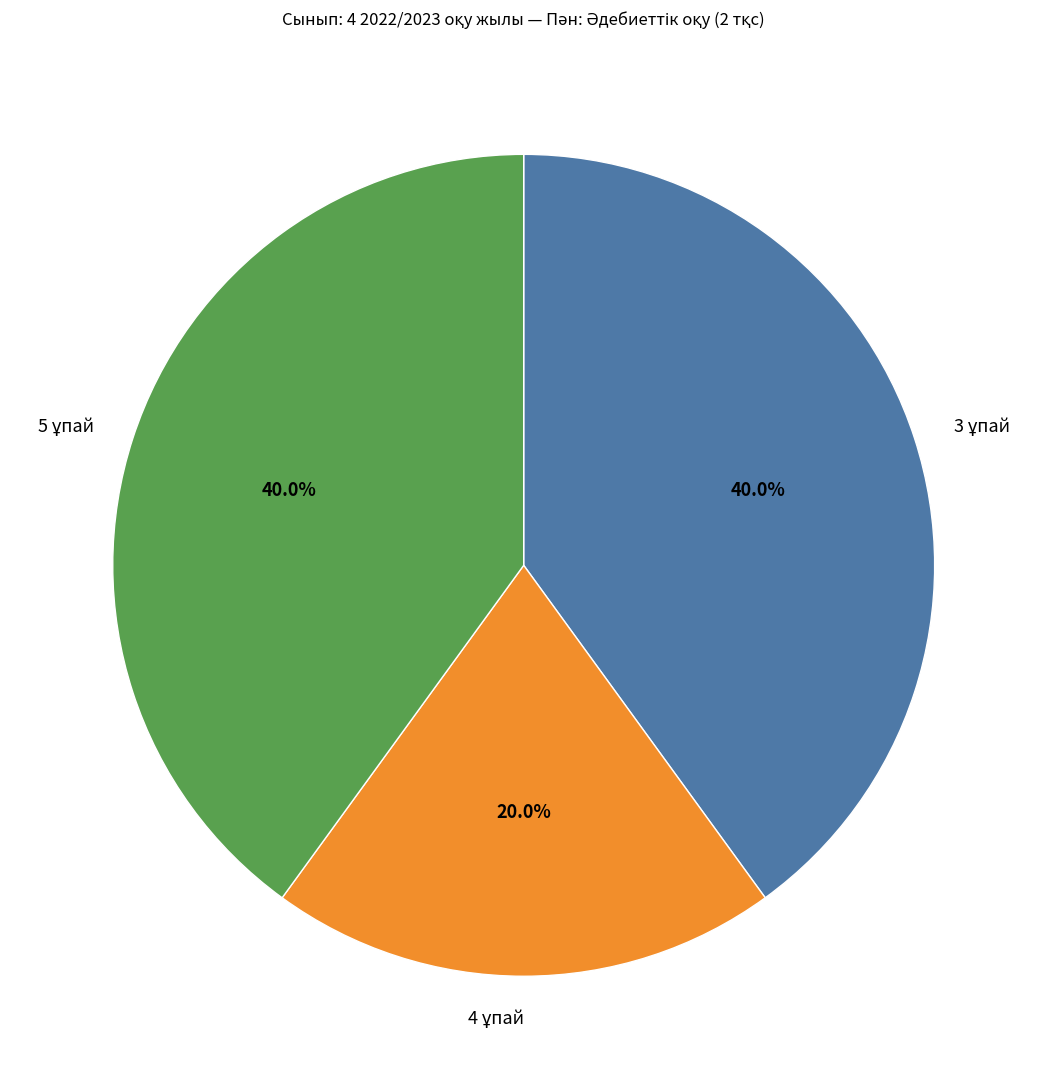

Count the number of slices in the pie.

3